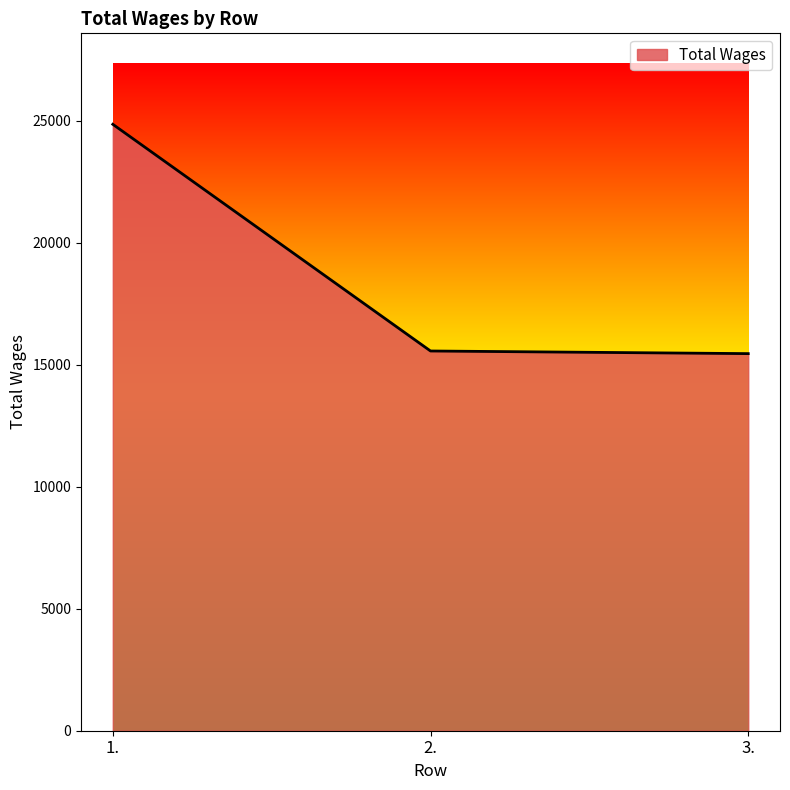

True or false: the data shows 15558 at 2..

True